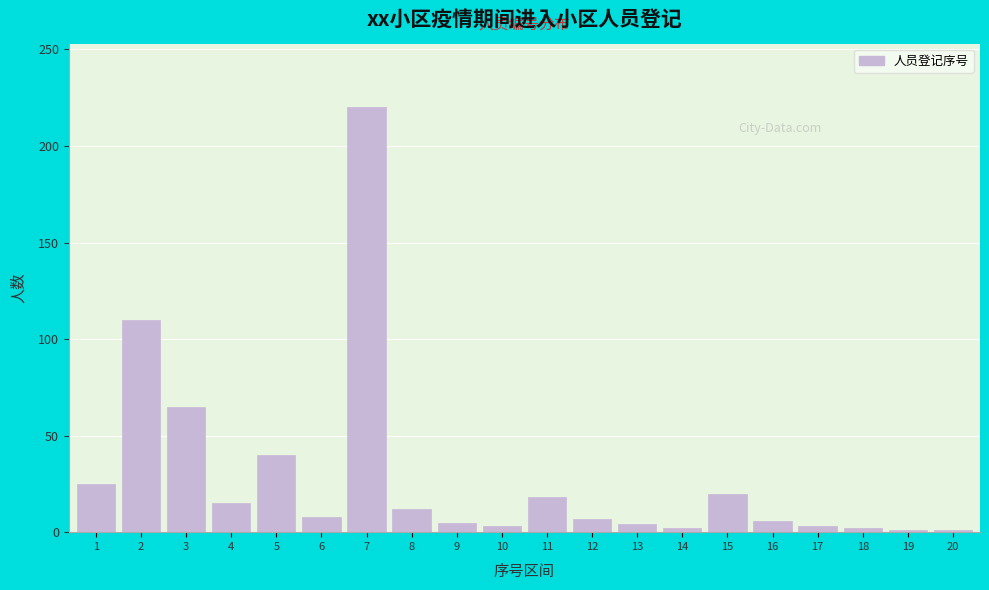

What is the difference between the maximum and minimum values?

219